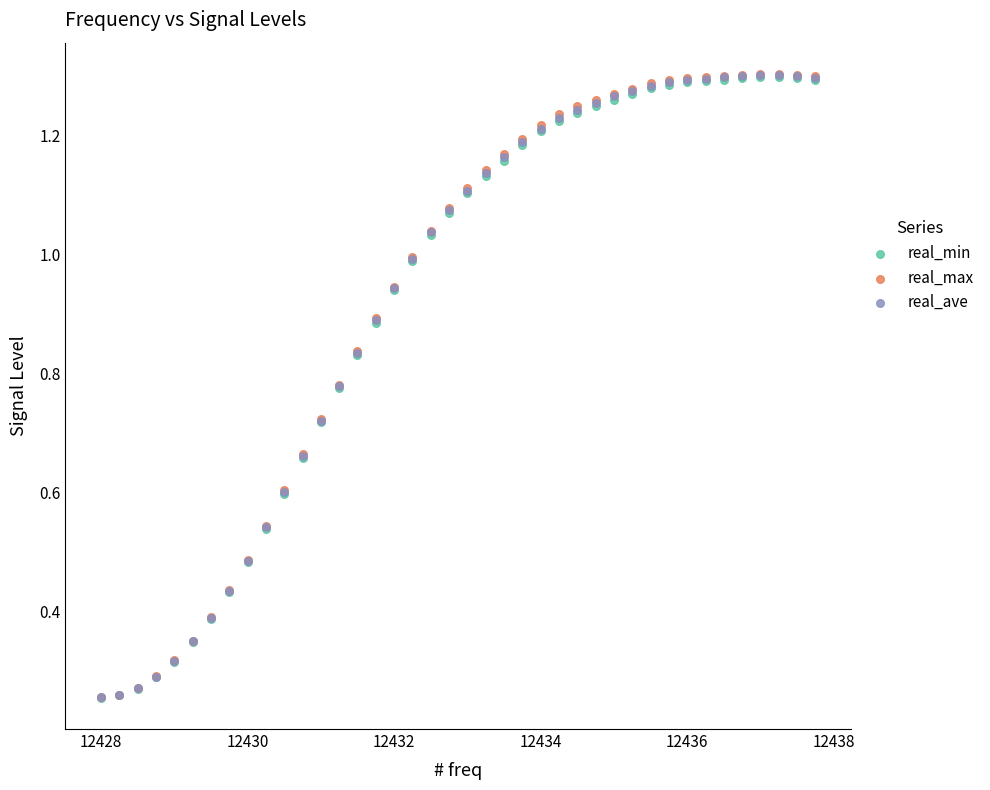

Which series has the largest Y range (max minus min)?

real_max